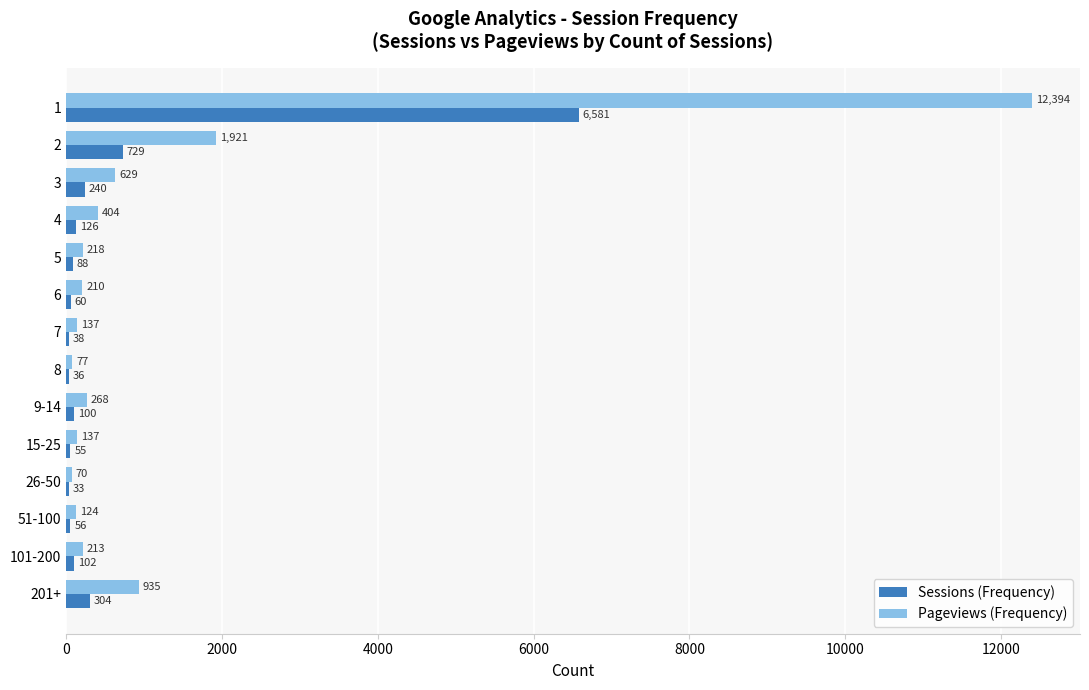

What is the total value across all series at 8?

113